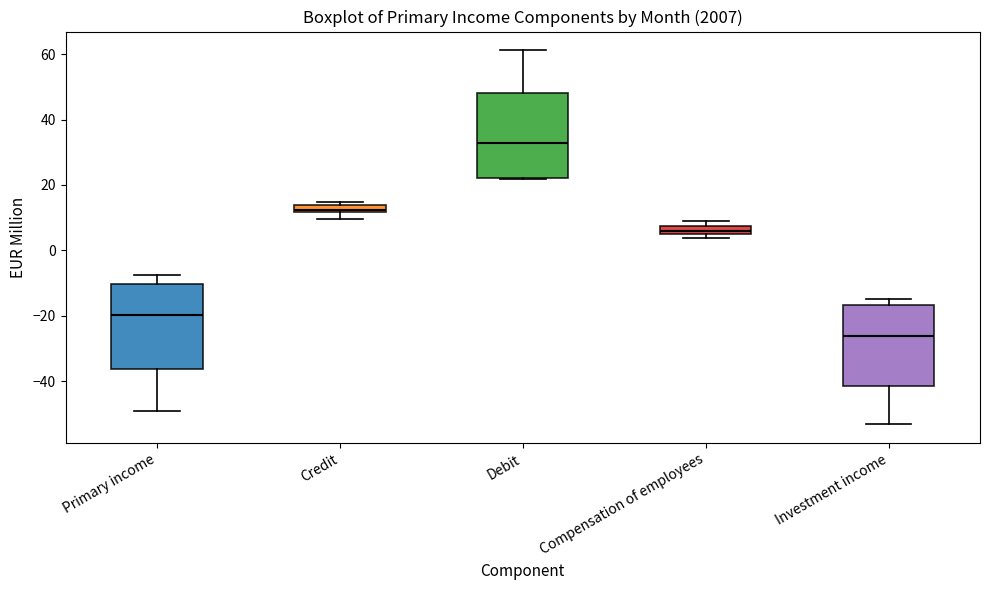

Where is the lower edge of the box for Compensation of employees on the y-axis? The values are not printed on the chart, so give them approximately, as read against the axis.

4